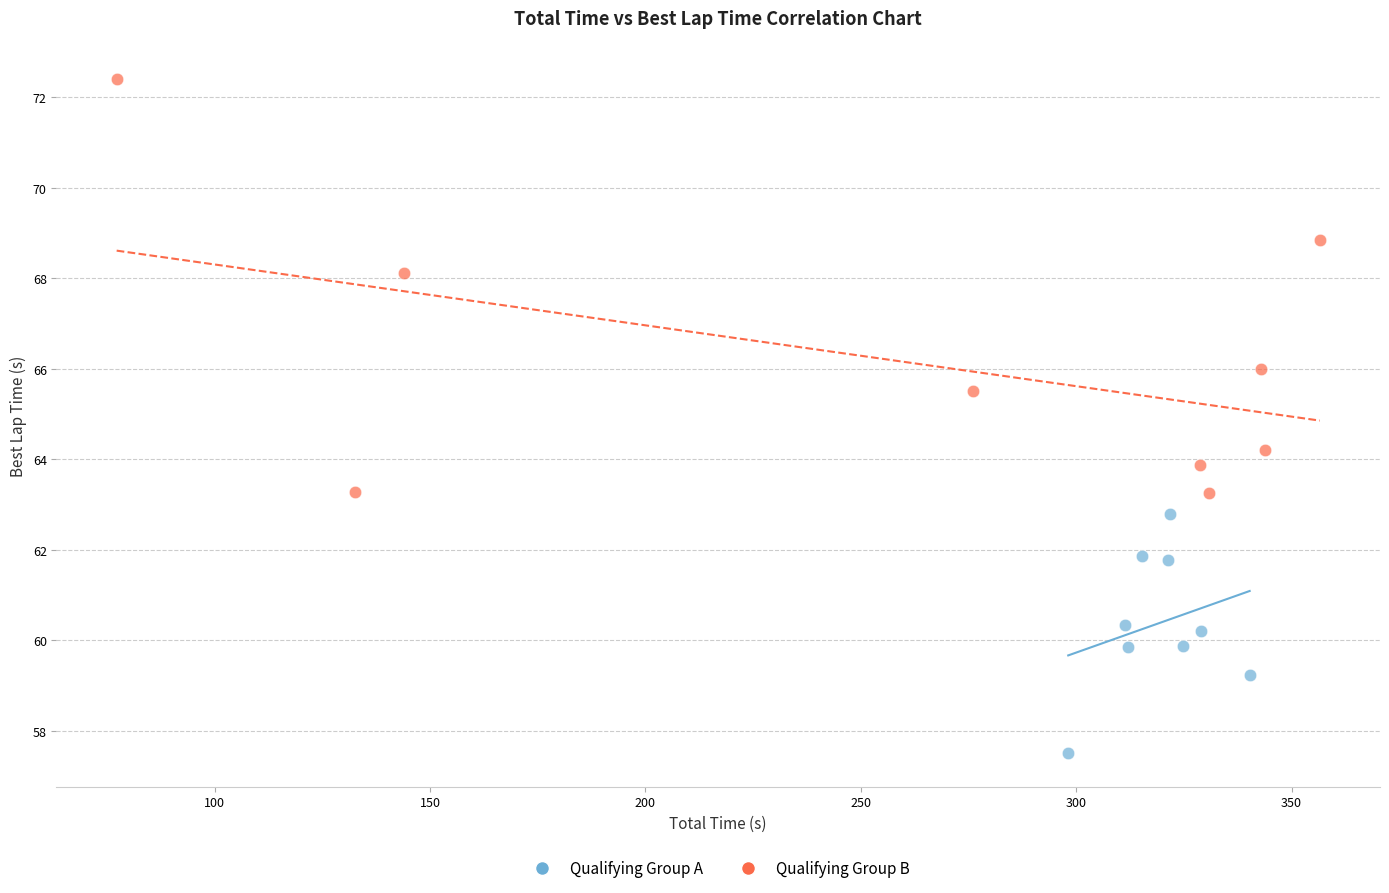

Which series has the largest Y range (max minus min)?

Qualifying Group B